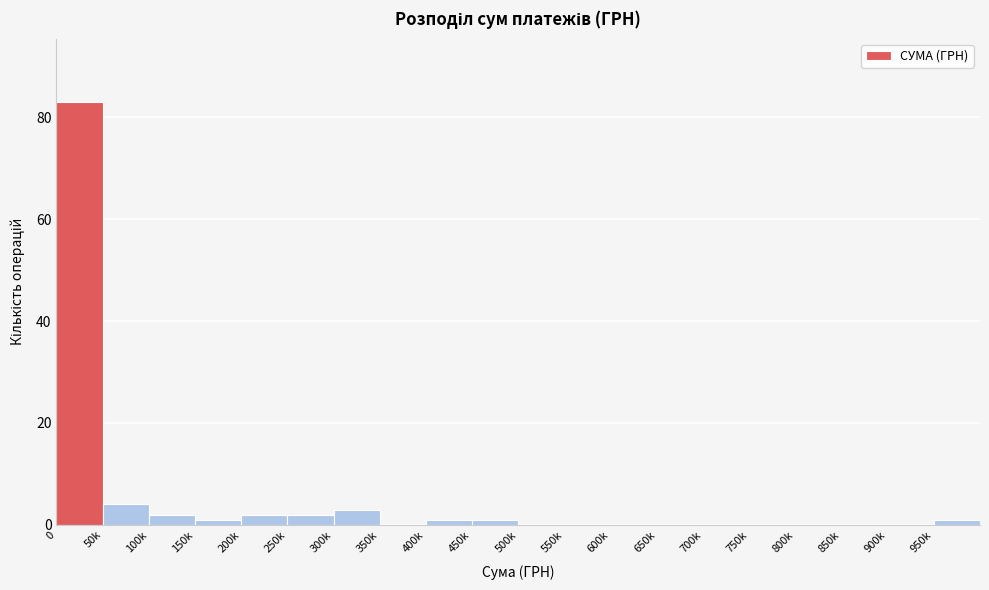

Reading right to left, extract all data points from this chart.

950k=1	900k=0	850k=0	800k=0	750k=0	700k=0	650k=0	600k=0	550k=0	500k=0	450k=1	400k=1	350k=0	300k=3	250k=2	200k=2	150k=1	100k=2	50k=4	0=83